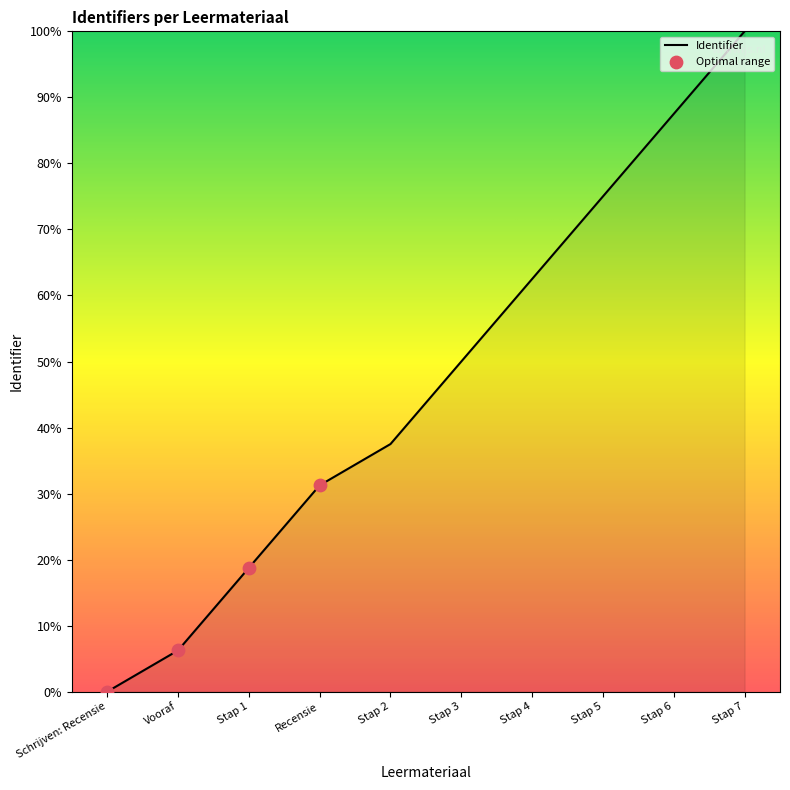

Between Stap 7 and Schrijven: Recensie, which is larger?

Stap 7